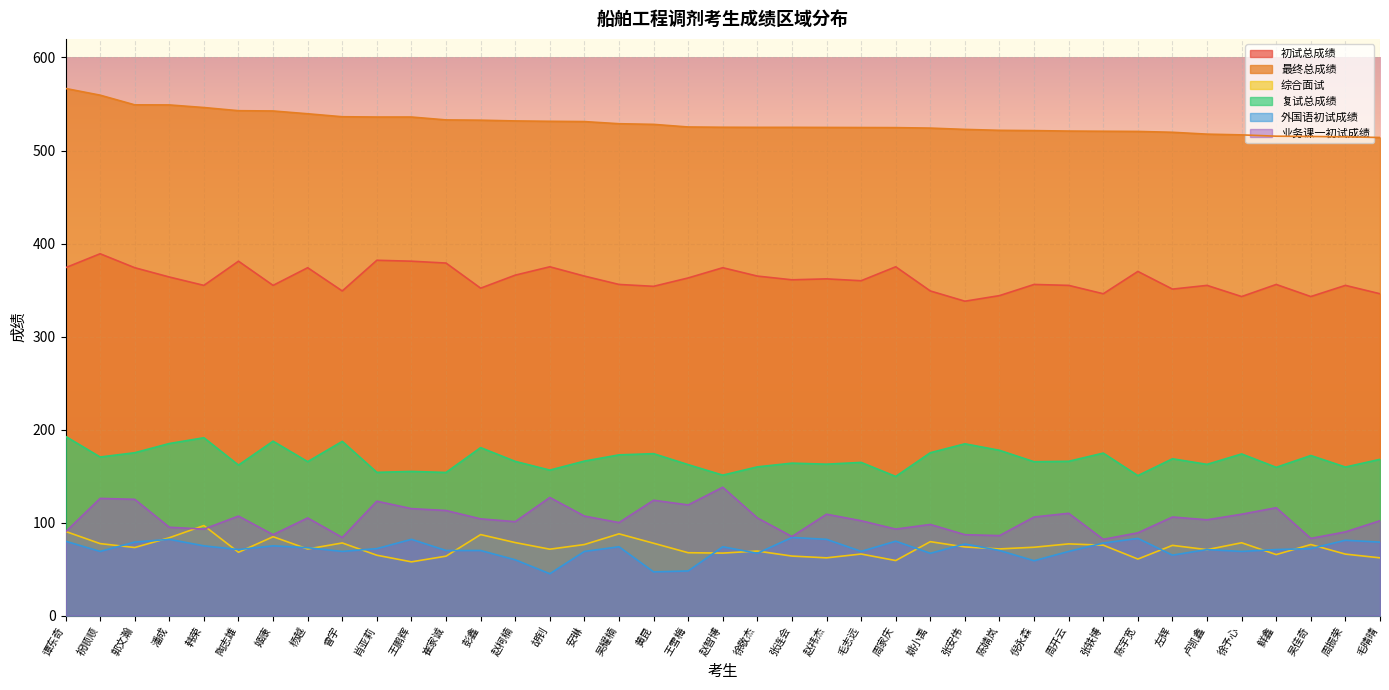

True or false: 综合面试 has more than 0 points higher than both neighbors.

True